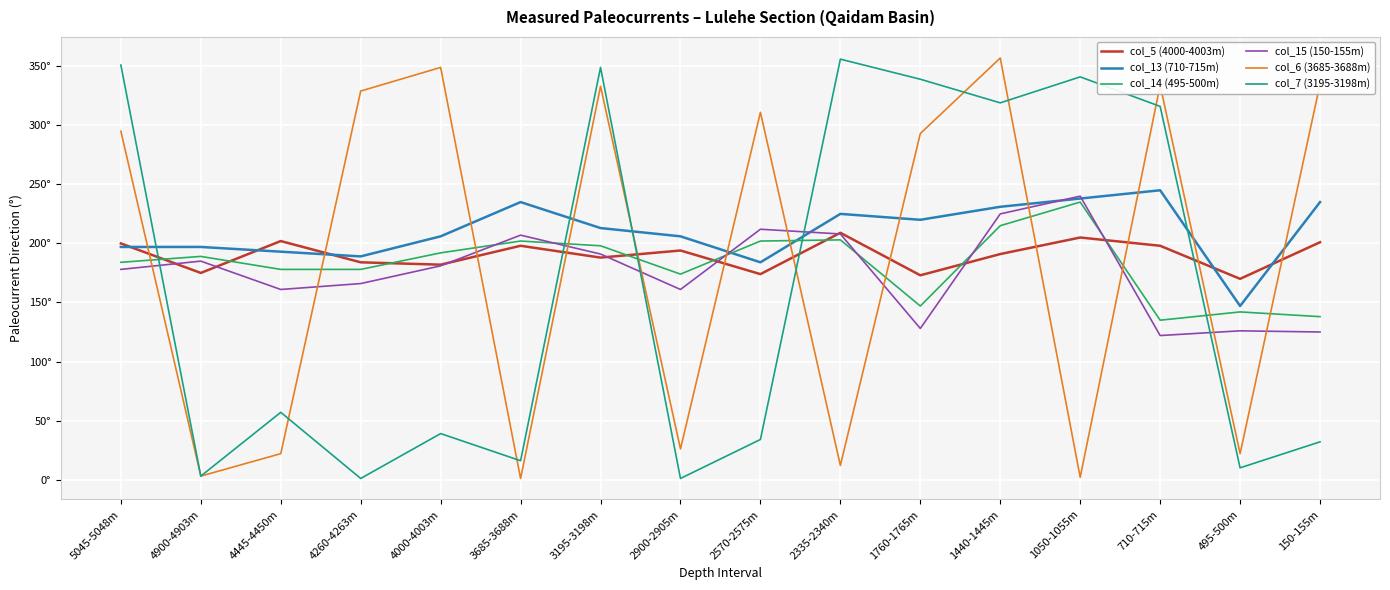

Is this an area chart (filled region under the line)?

No